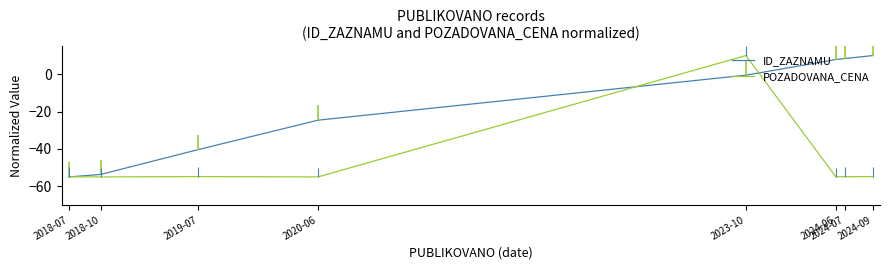

Reading right to left, transcribe all the data shown in this chart.

ID_ZAZNAMU: 10.0	8.4	7.9	-0.5	-24.6	-40.3	-53.7	-55.0
POZADOVANA_CENA: -54.8	-54.9	-55.0	10.0	-55.0	-54.8	-55.0	-54.9